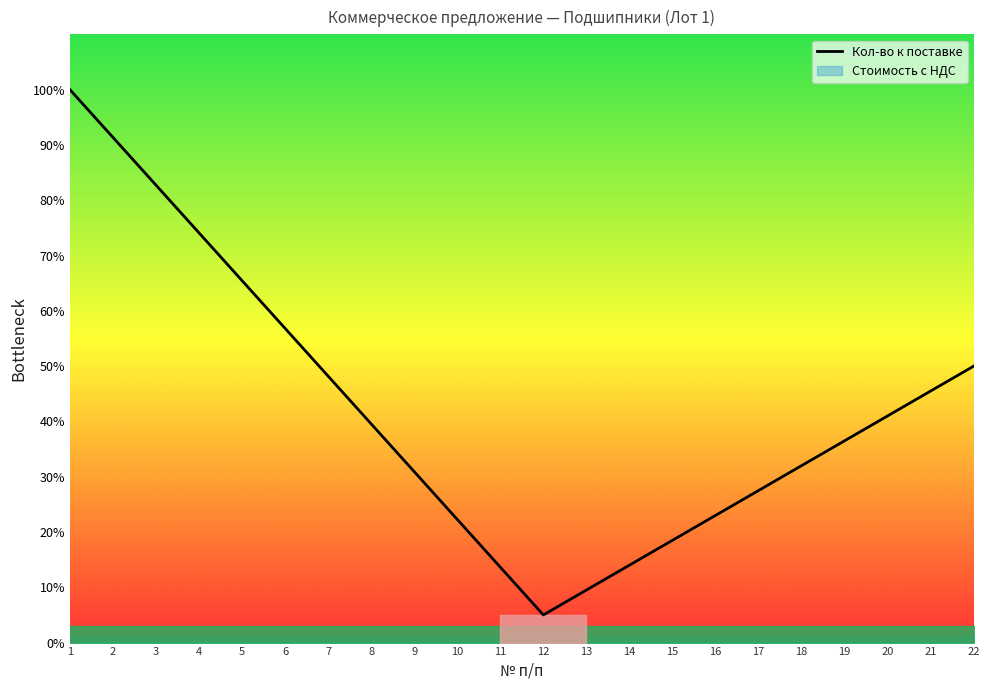

At which label does the data first exceed 39?

1